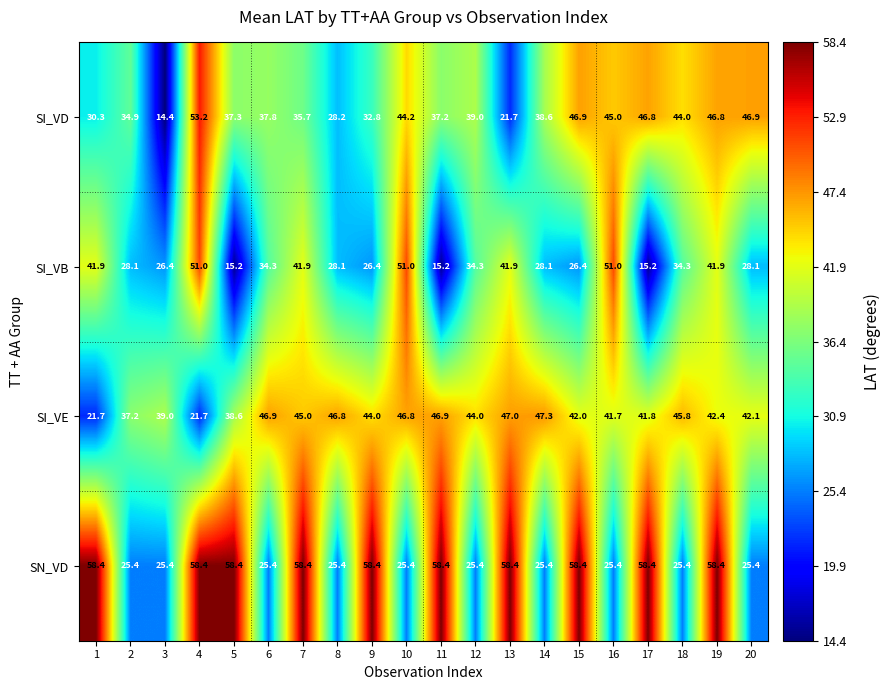

List the series in order of their peak value, highest first.

SN_VD, SI_VD, SI_VB, SI_VE